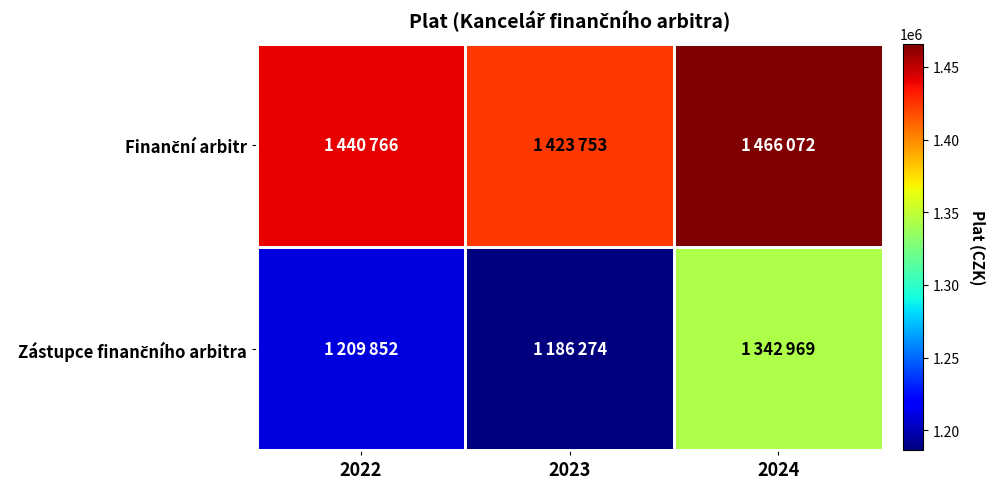

What is the greatest value displayed?

1466072